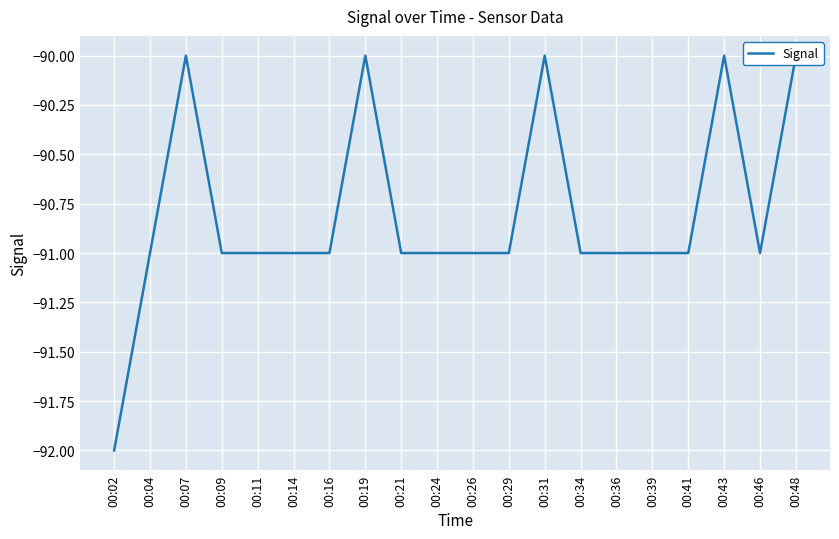

What is the difference between the maximum and minimum values?

2